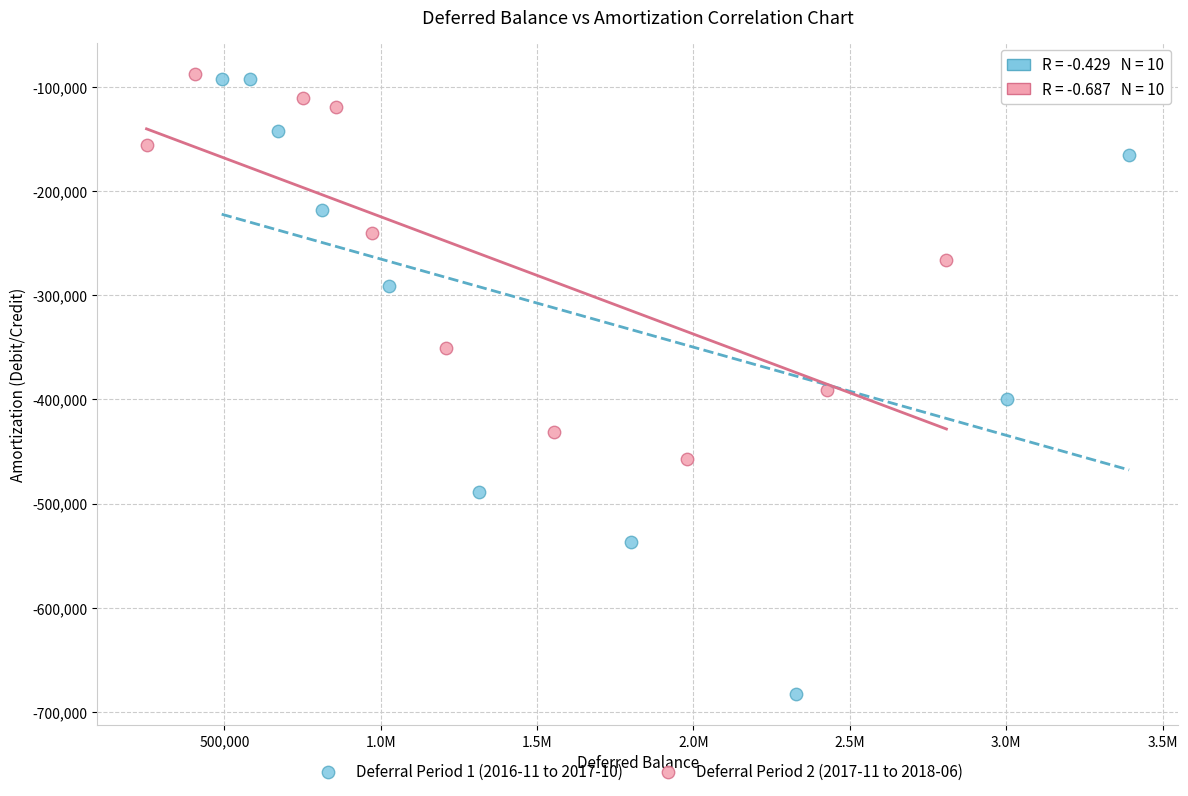

Which series has the widest spread of Y values?

Deferral Period 1 (2016-11 to 2017-10)